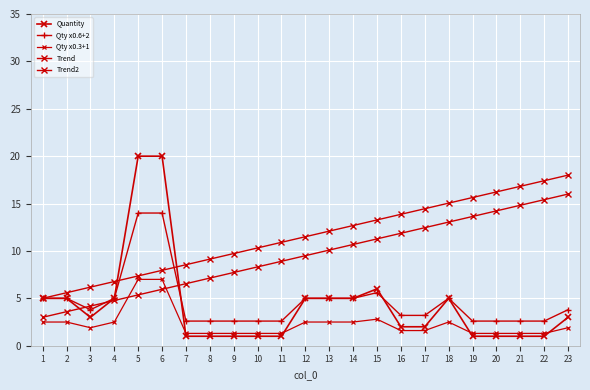

At which category is the sum across all series the highest?

6